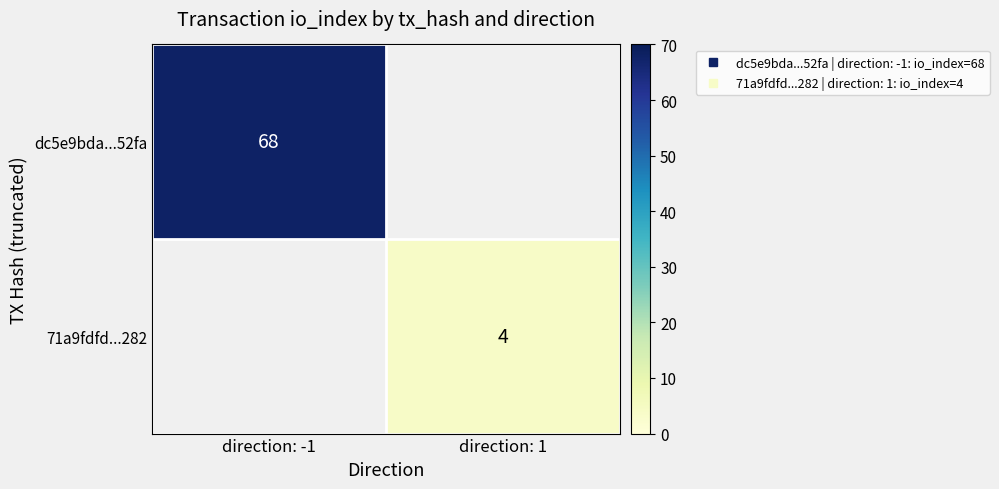

Which category has the highest value in the 71a9fdfd...282 series?

direction: -1